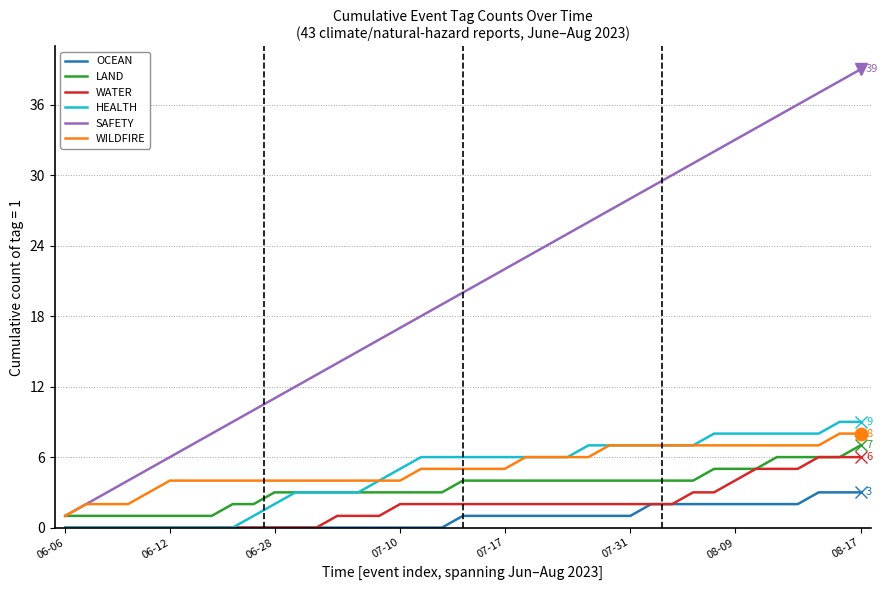

Which series has the largest total across all categories?

SAFETY